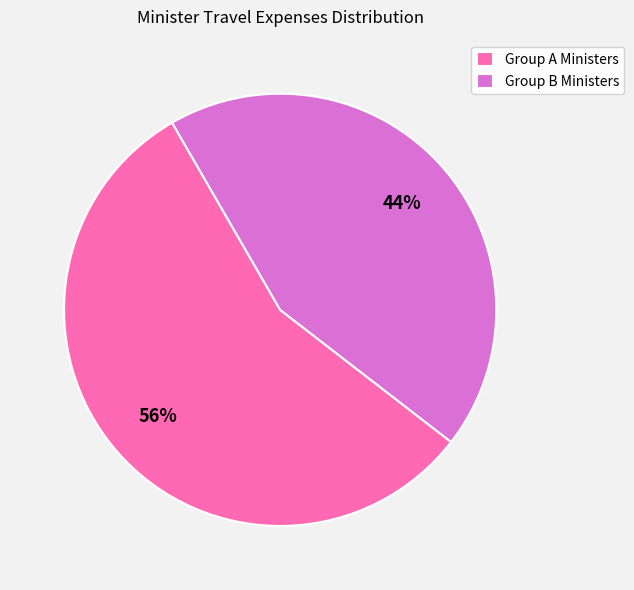

To the nearest percent, what portion does Group B Ministers represent?

44%